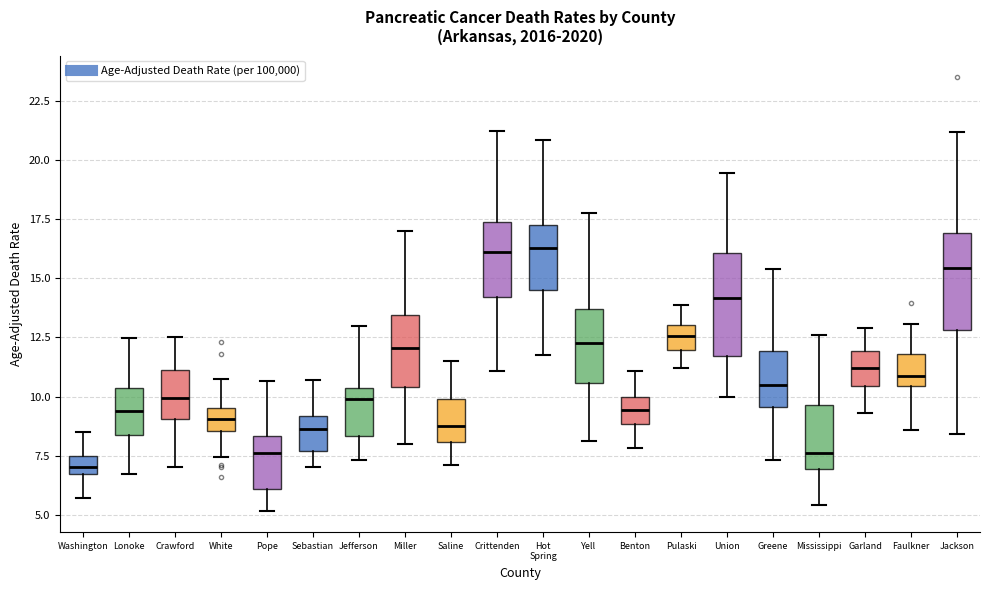

Where does the upper whisker of the box for Hot Spring end on the y-axis? The values are not printed on the chart, so give them approximately, as read against the axis.

21.0